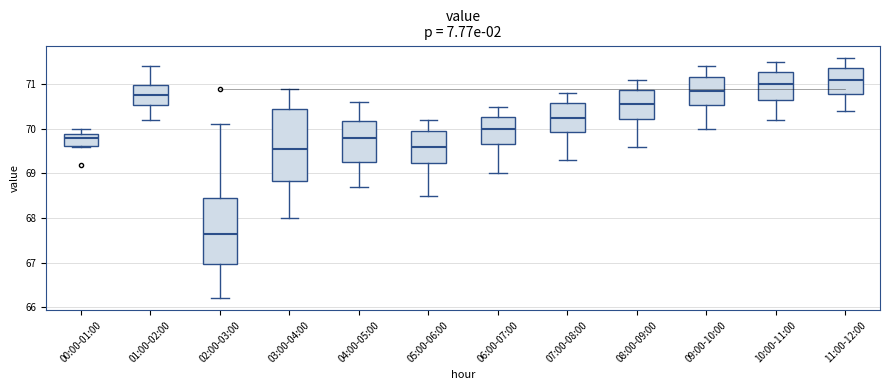

Which box has the lowest median line?

02:00-03:00